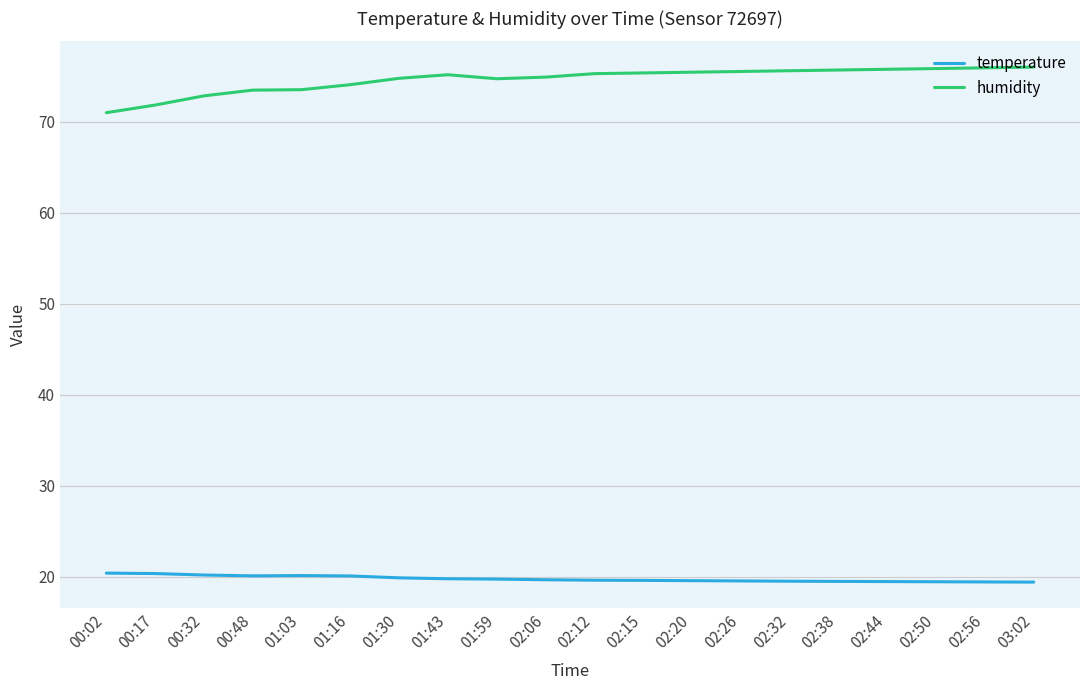

Is it true that temperature equals 20.1 at 00:48?

True